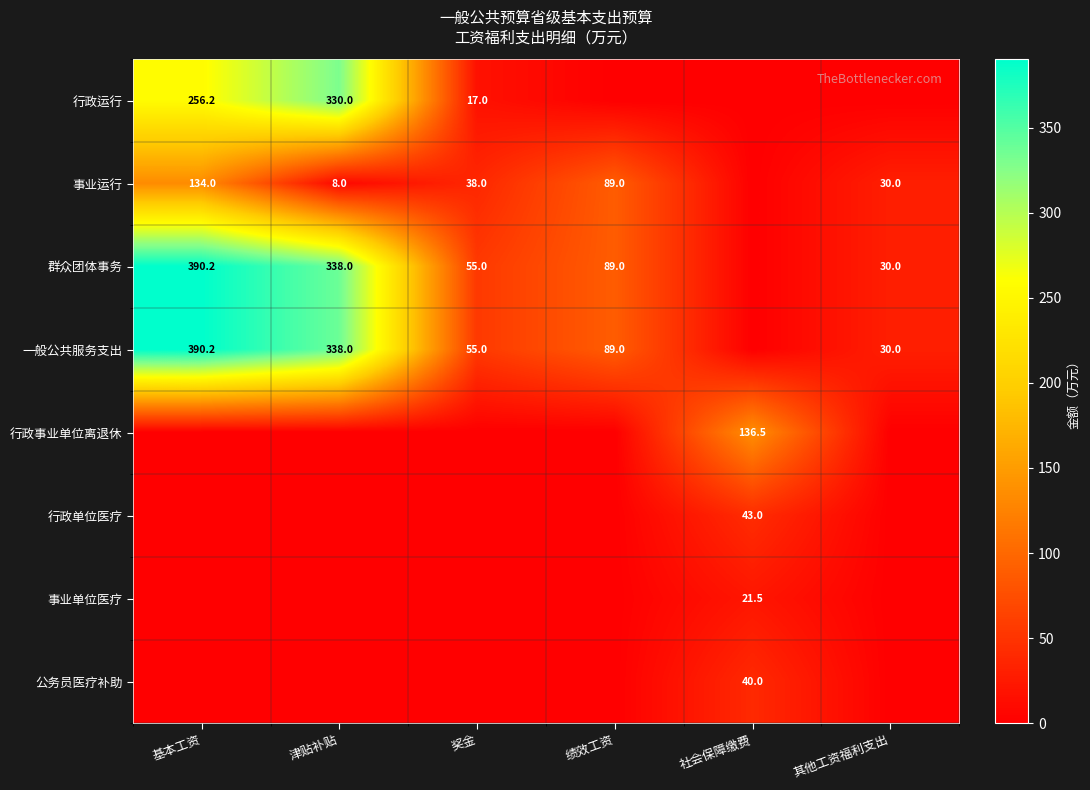

Which label corresponds to the smallest value in the chart?

绩效工资